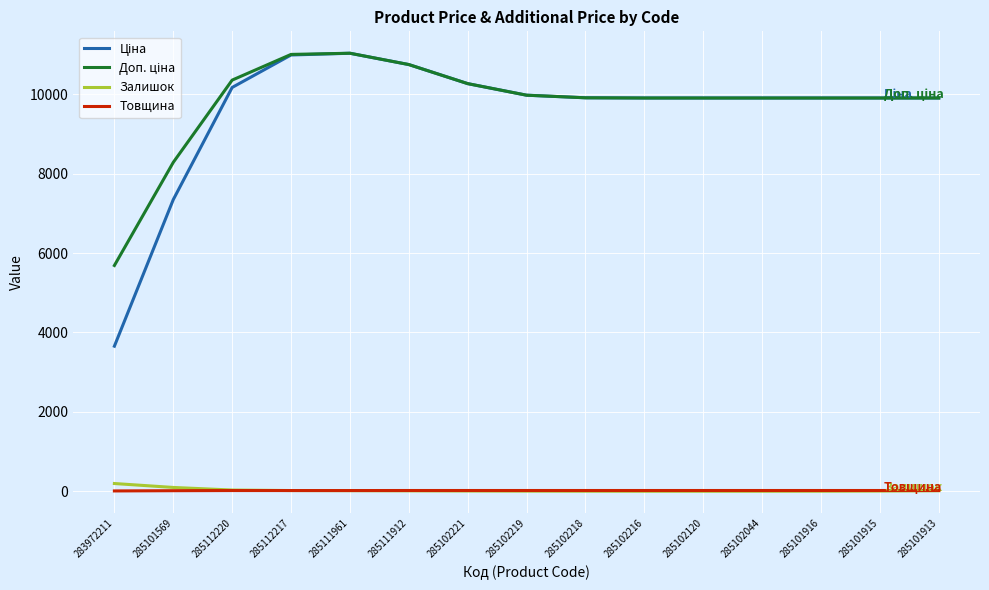

What is the greatest value displayed?

11036.6